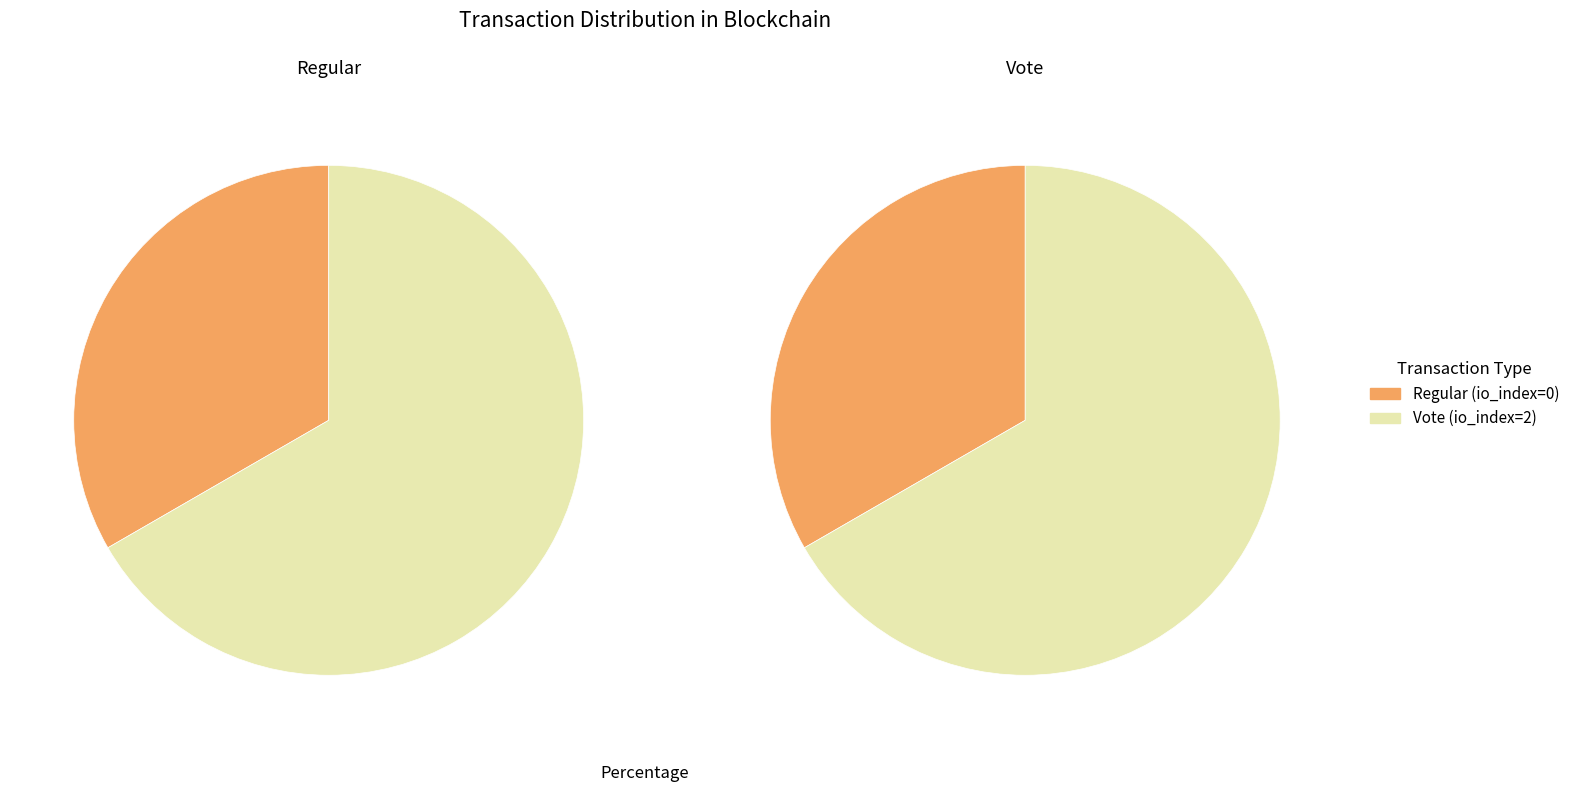

How many slices are in this pie chart?

2